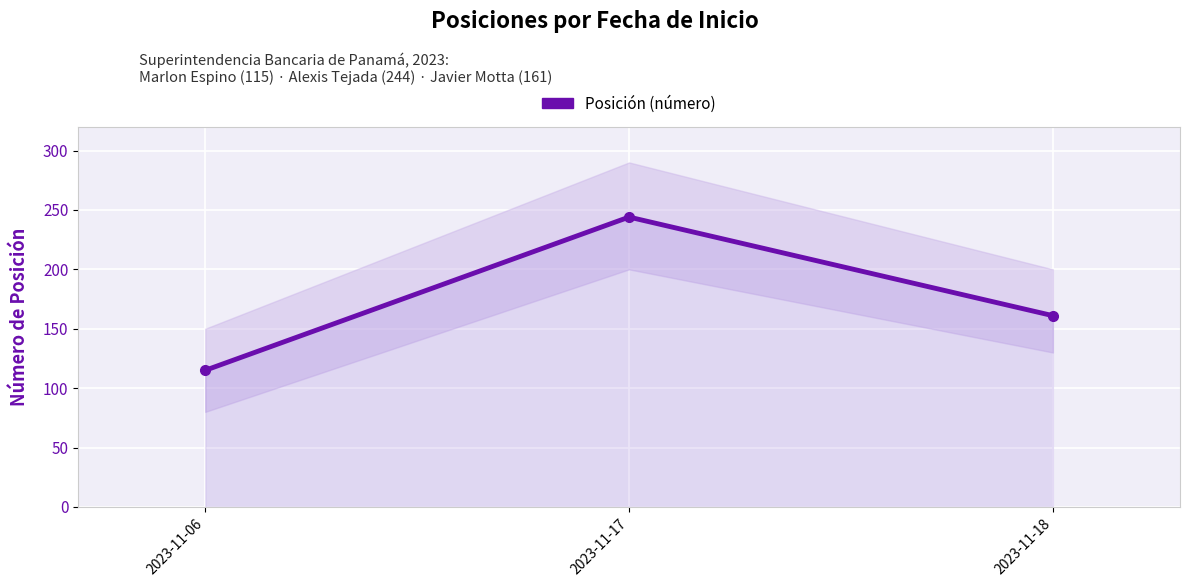

Where does the data first go above 161?

2023-11-17